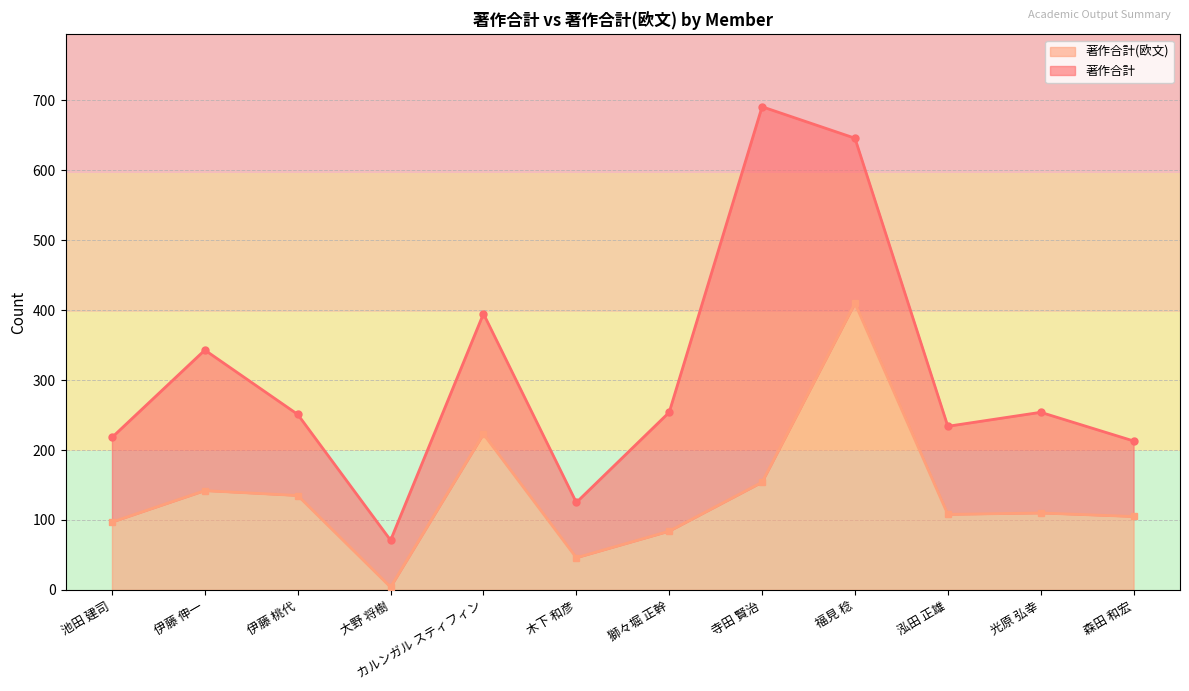

Does the chart have visible grid lines?

Yes